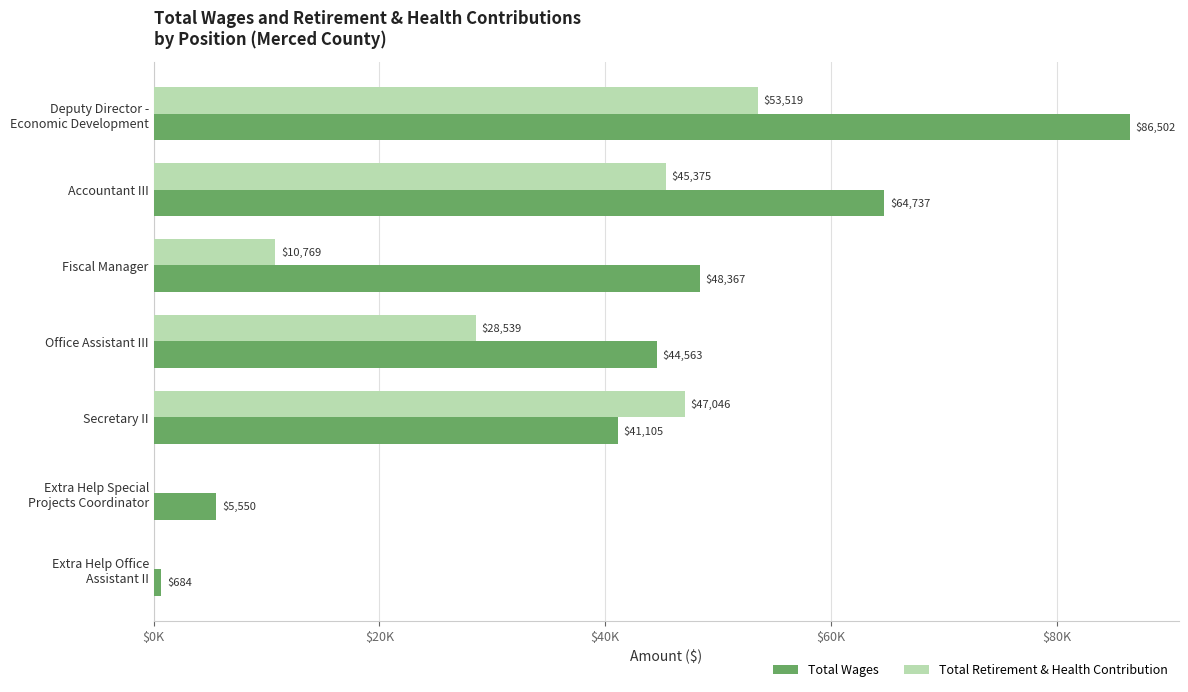

Which series has the largest total across all categories?

Total Wages